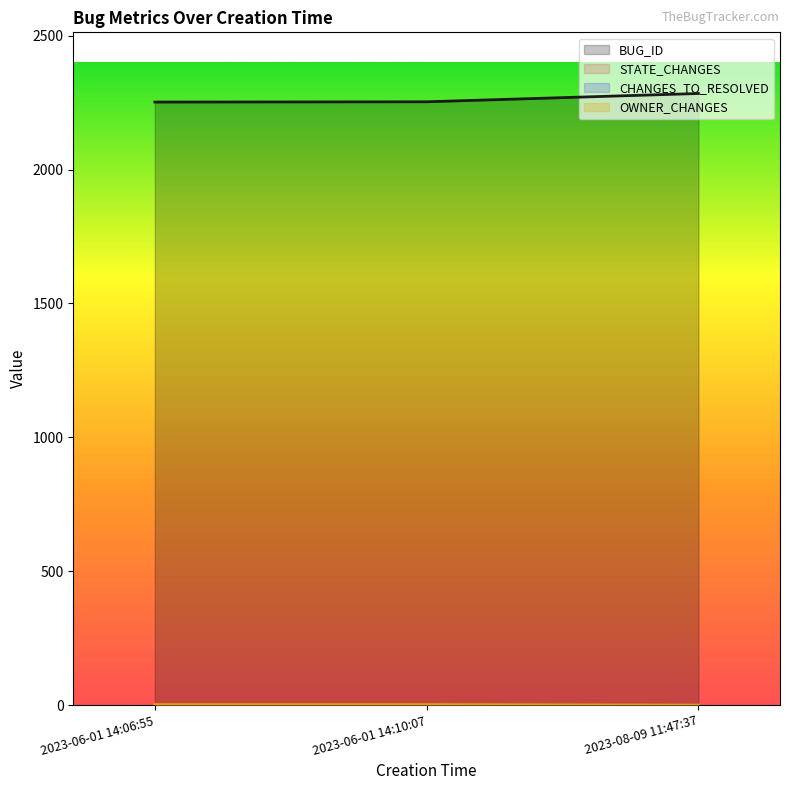

What is the value of the OWNER_CHANGES point at the 1st from the left?

2